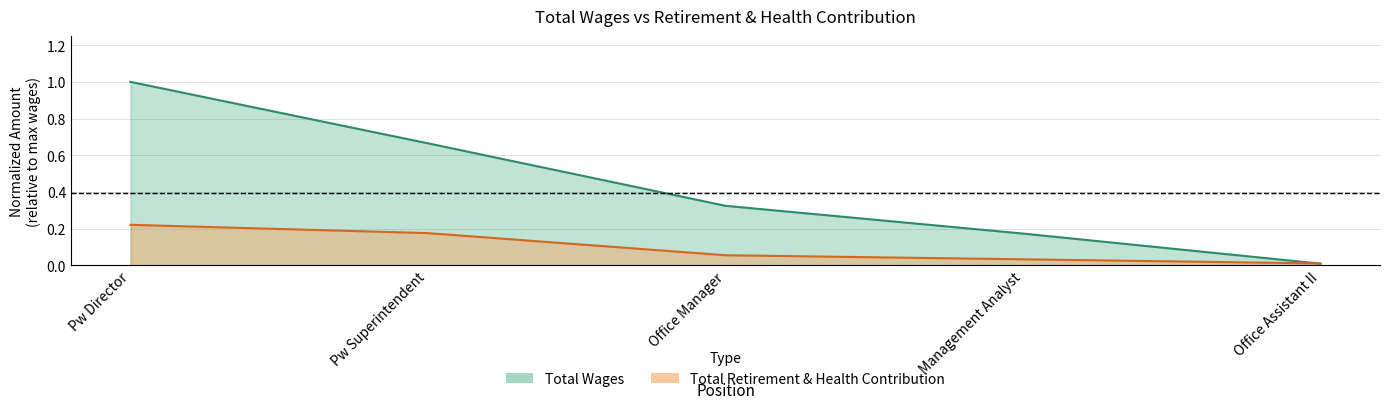

Reading left to right, what are all the values shown in this chart?

Total Wages: Pw Director=1.0	Pw Superintendent=0.7	Office Manager=0.3	Management Analyst=0.2	Office Assistant II=0.0
Total Retirement & Health Contribution: Pw Director=0.2	Pw Superintendent=0.2	Office Manager=0.1	Management Analyst=0.0	Office Assistant II=0.0